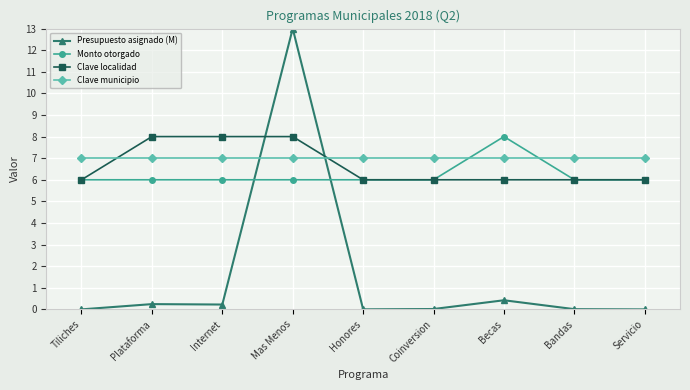

Which series has the largest total across all categories?

Clave municipio